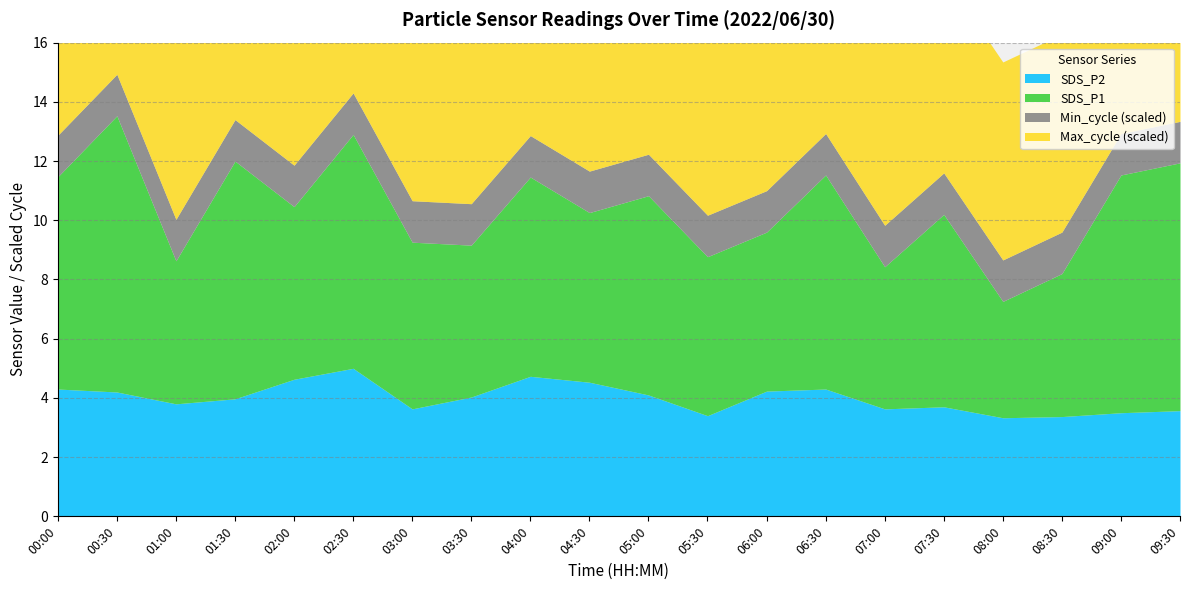

True or false: SDS_P2 has more than 2 interior local peaks.

True